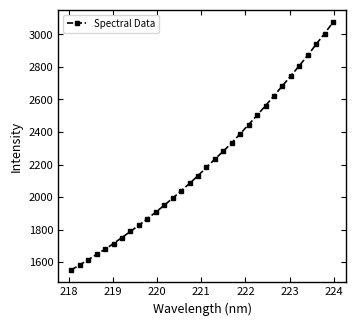

What is the value of the 2nd point from the left?

1582.9